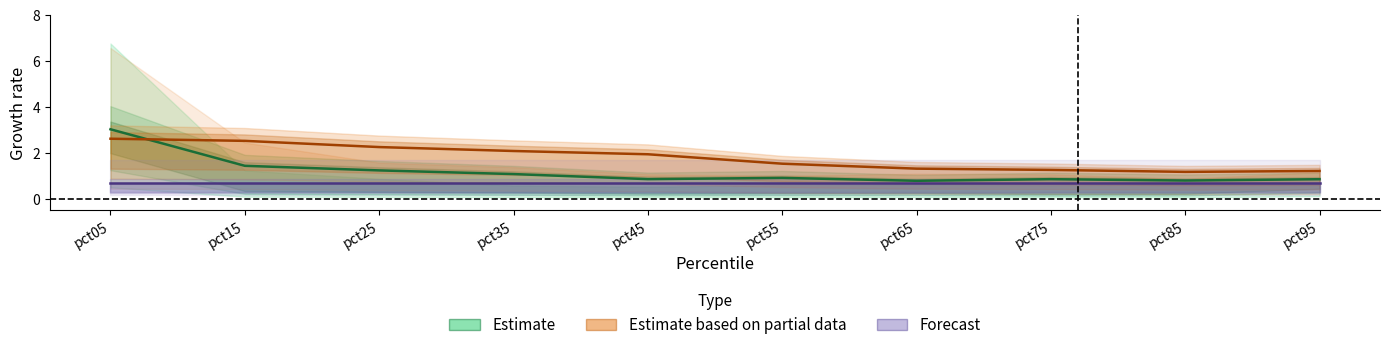

Reading left to right, extract all data points from this chart.

Estimate: pct05=3.0	pct15=1.4	pct25=1.2	pct35=1.1	pct45=0.9	pct55=0.9	pct65=0.8	pct75=0.8	pct85=0.8	pct95=0.8
Estimate based on partial data: pct05=2.6	pct15=2.5	pct25=2.2	pct35=2.1	pct45=1.9	pct55=1.5	pct65=1.3	pct75=1.3	pct85=1.2	pct95=1.2
Forecast: pct05=0.7	pct15=0.7	pct25=0.7	pct35=0.7	pct45=0.7	pct55=0.7	pct65=0.7	pct75=0.7	pct85=0.7	pct95=0.7